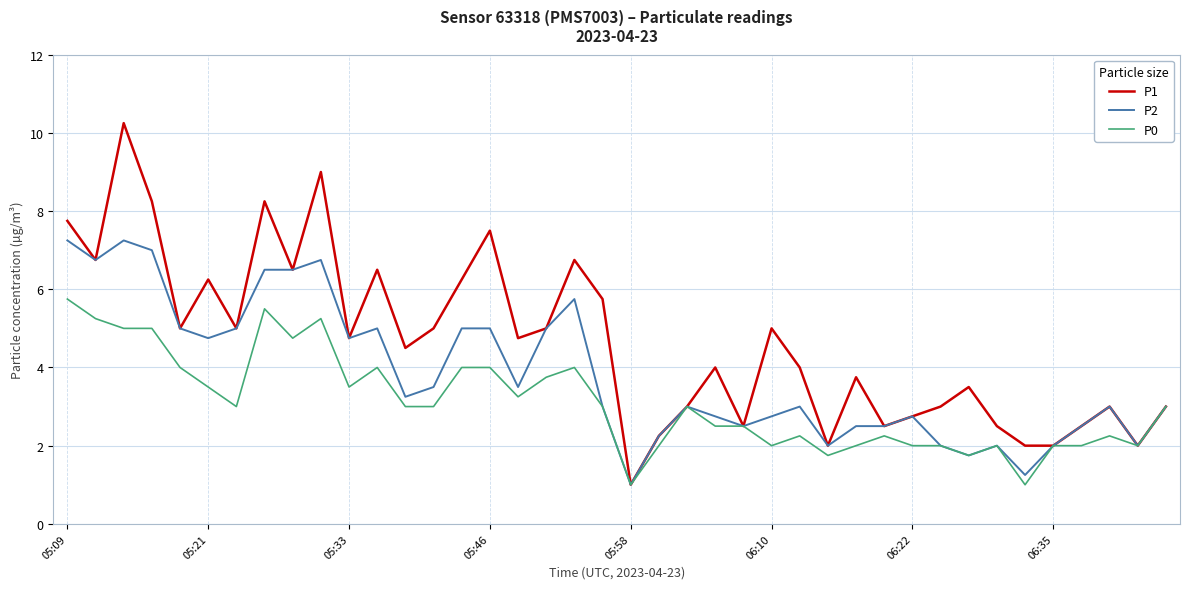

Rank the series by their maximum value, from lowest to highest.

P0, P2, P1